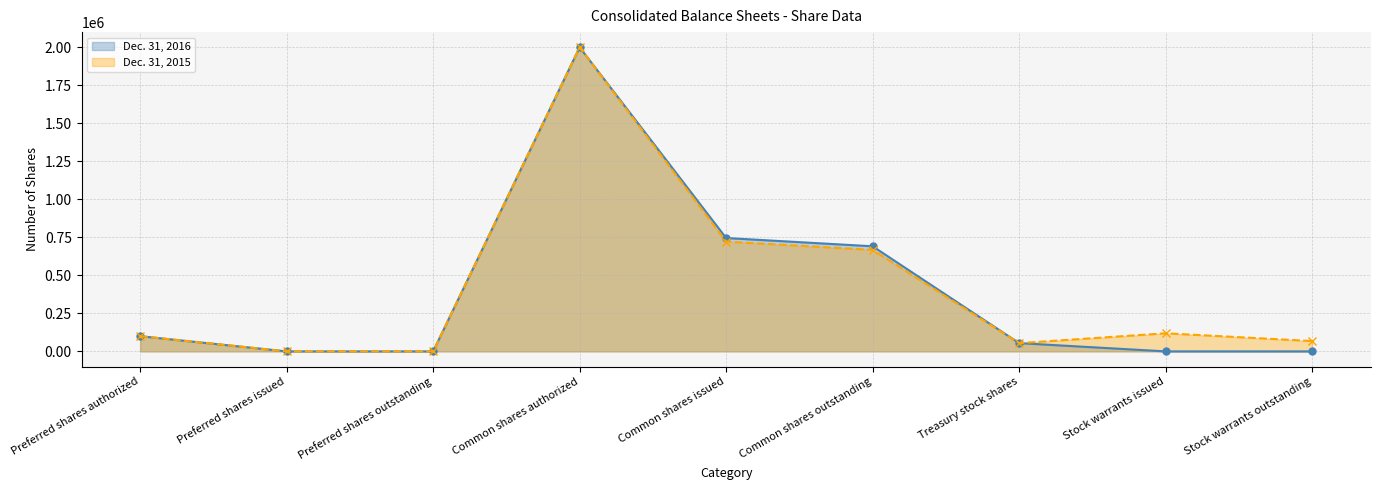

What is the difference between the second highest and second lowest values in the Dec. 31, 2016 series?

745667